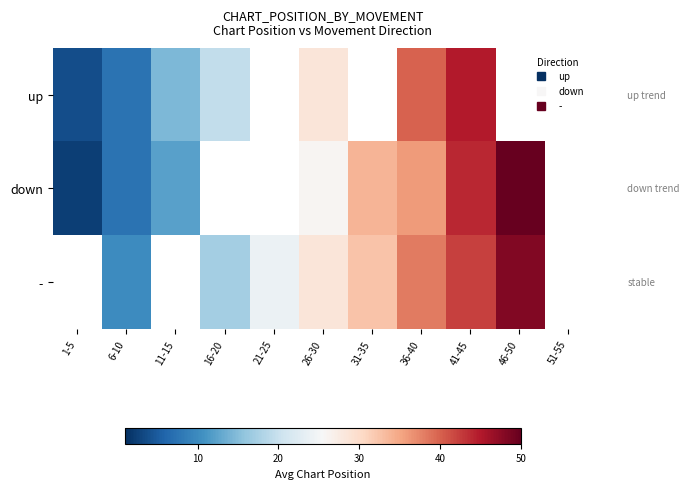

Between 6-10 and 11-15, which is larger?

11-15